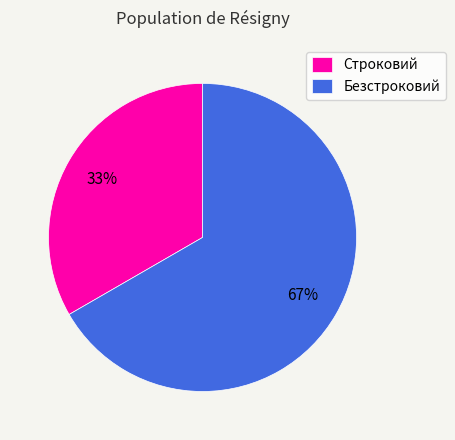

How many slices are in this pie chart?

2